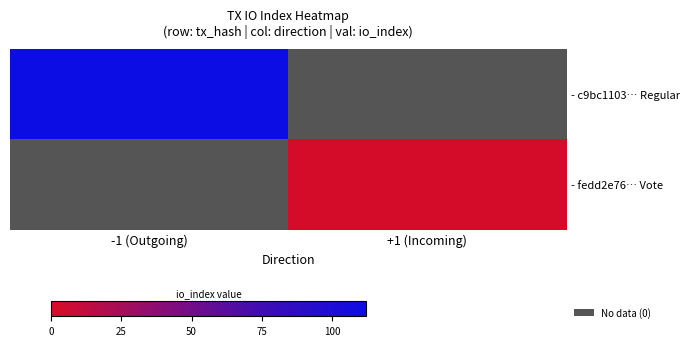

Which series has the largest range (max minus min)?

- c9bc1103… Regular